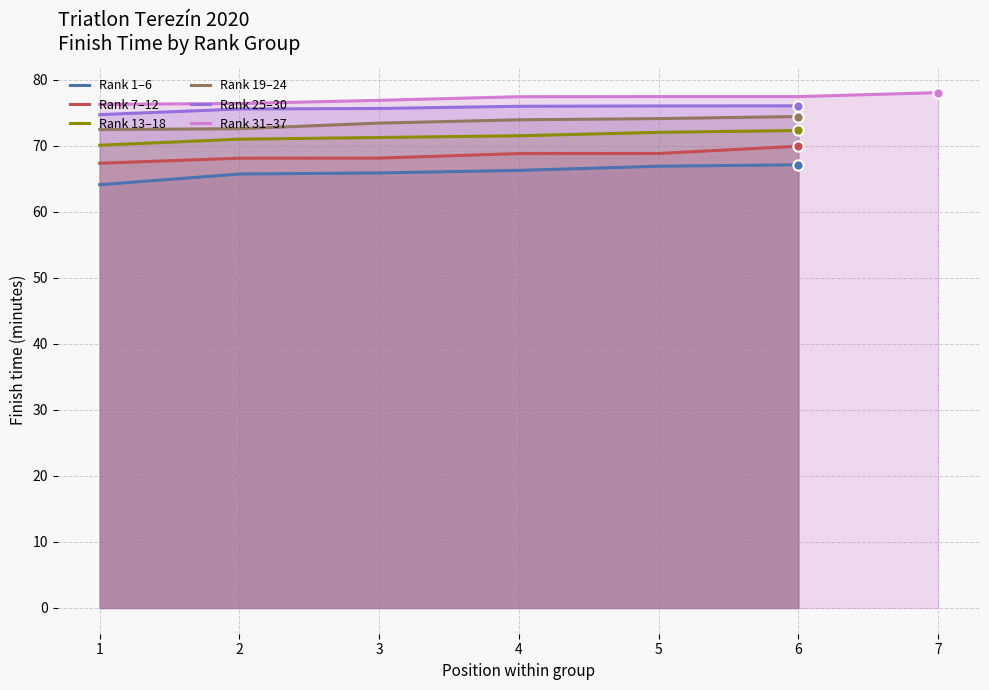

What is the highest value of the Rank 7–12 series?

70.0